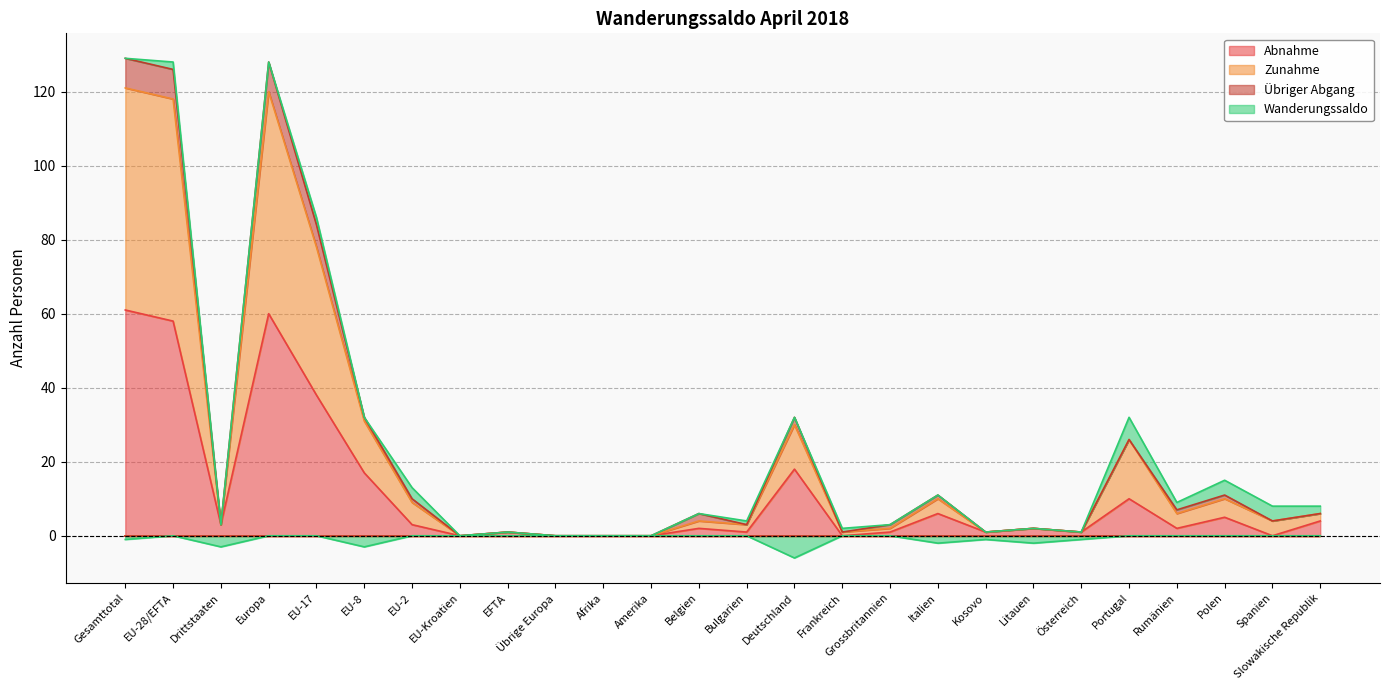

What is the label of the 14th point from the left?

Bulgarien